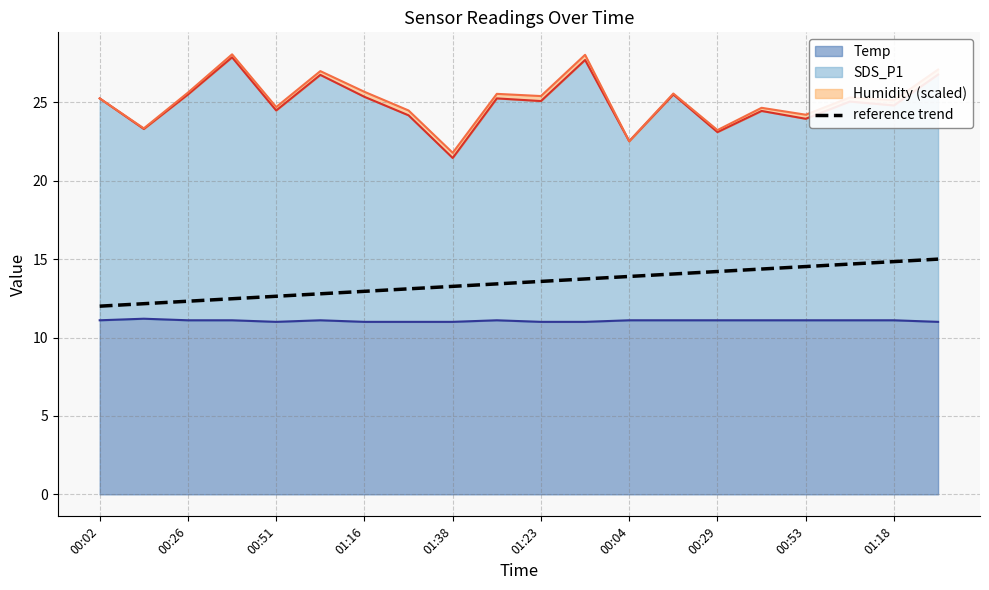

What is the change in value from 00:29 to 18?

+1.7